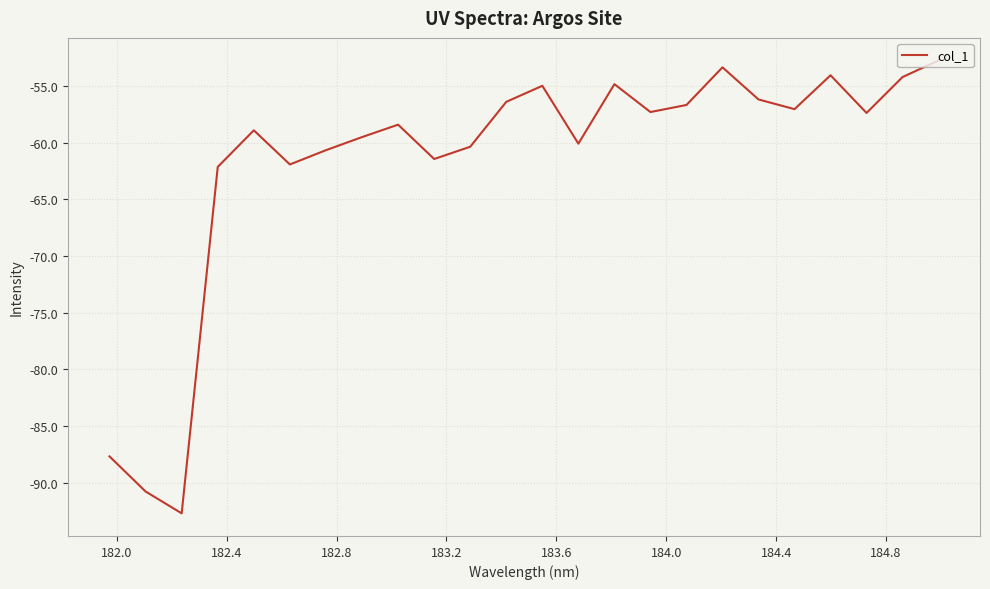

What is the maximum value shown in the chart?

-52.8